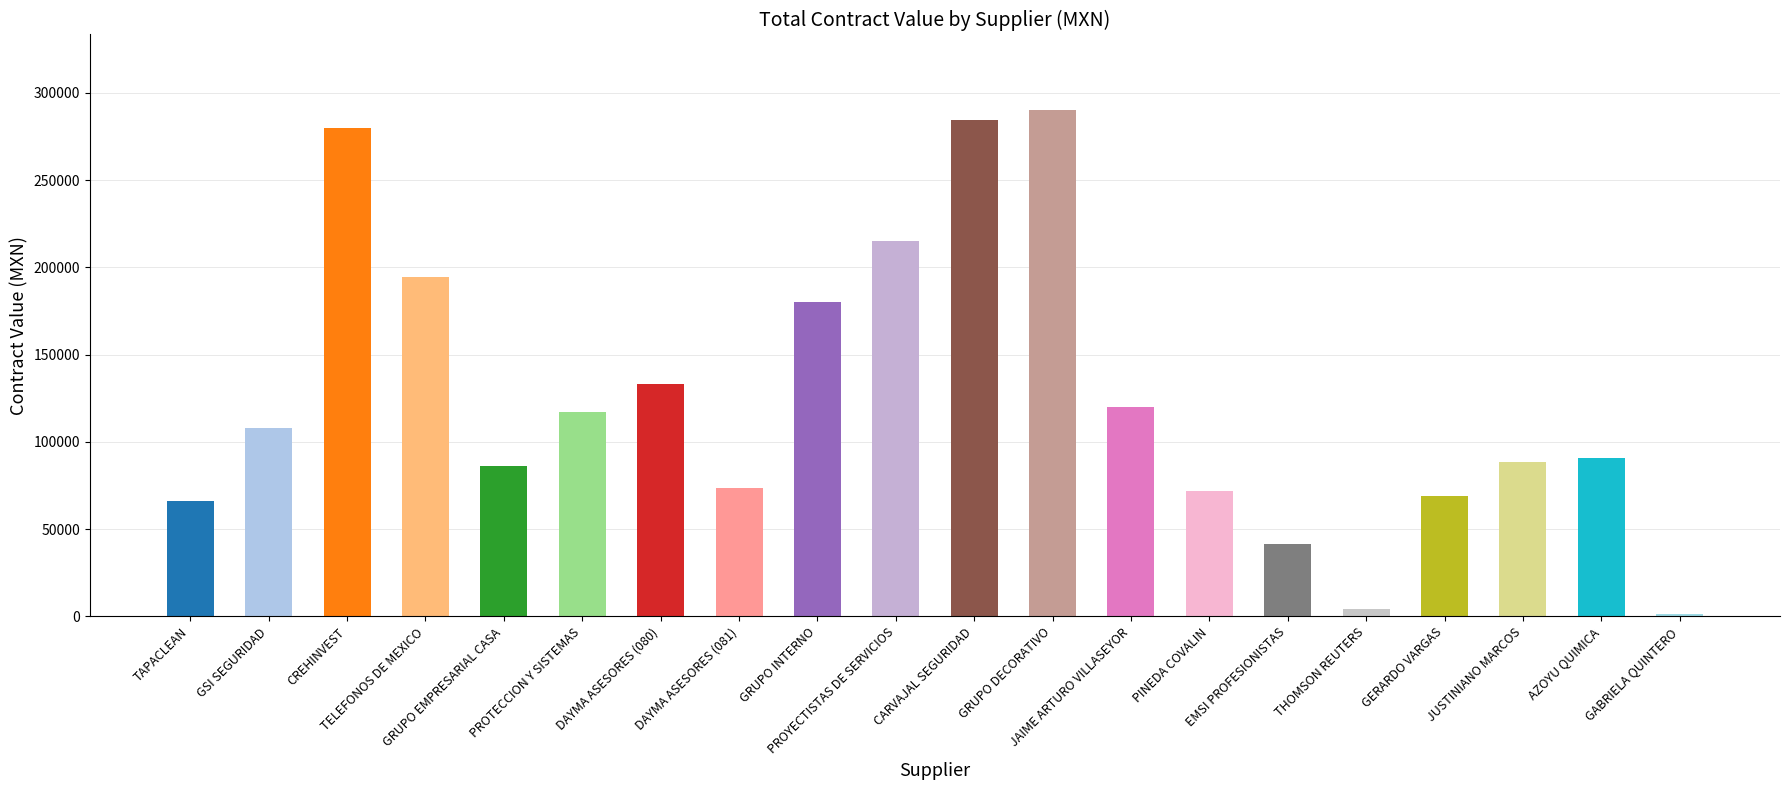

Are the bars grouped side by side (vs. stacked)?

Yes